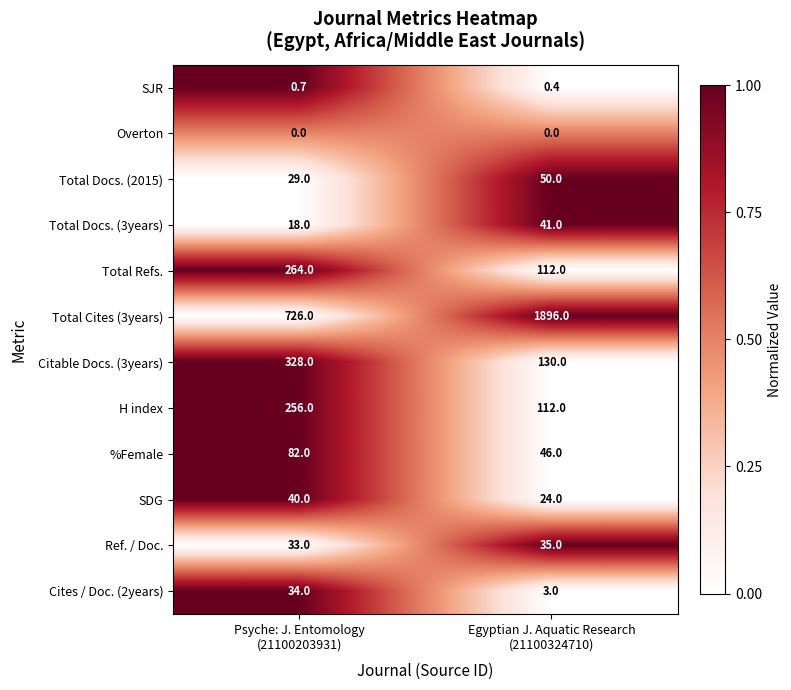

List the series in order of their peak value, lowest first.

Overton, SJR, Cites / Doc. (2years), Ref. / Doc., SDG, Total Docs. (3years), Total Docs. (2015), %Female, H index, Total Refs., Citable Docs. (3years), Total Cites (3years)